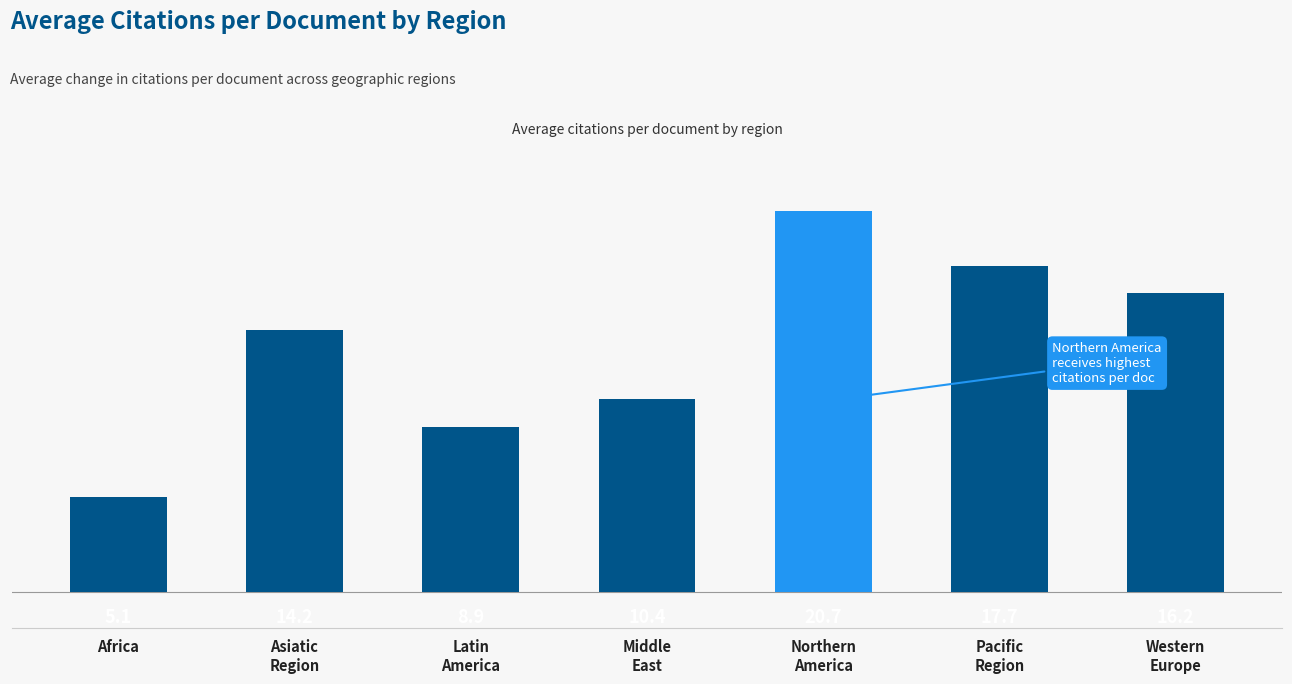

Rank the categories by value from highest to lowest.

Northern
America, Pacific
Region, Western
Europe, Asiatic
Region, Middle
East, Latin
America, Africa